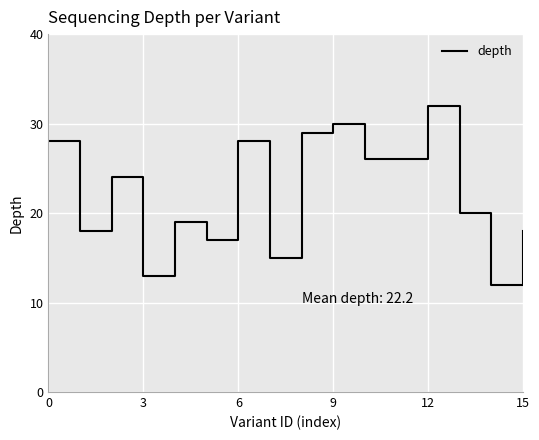

What is the difference between the maximum and minimum values?

20